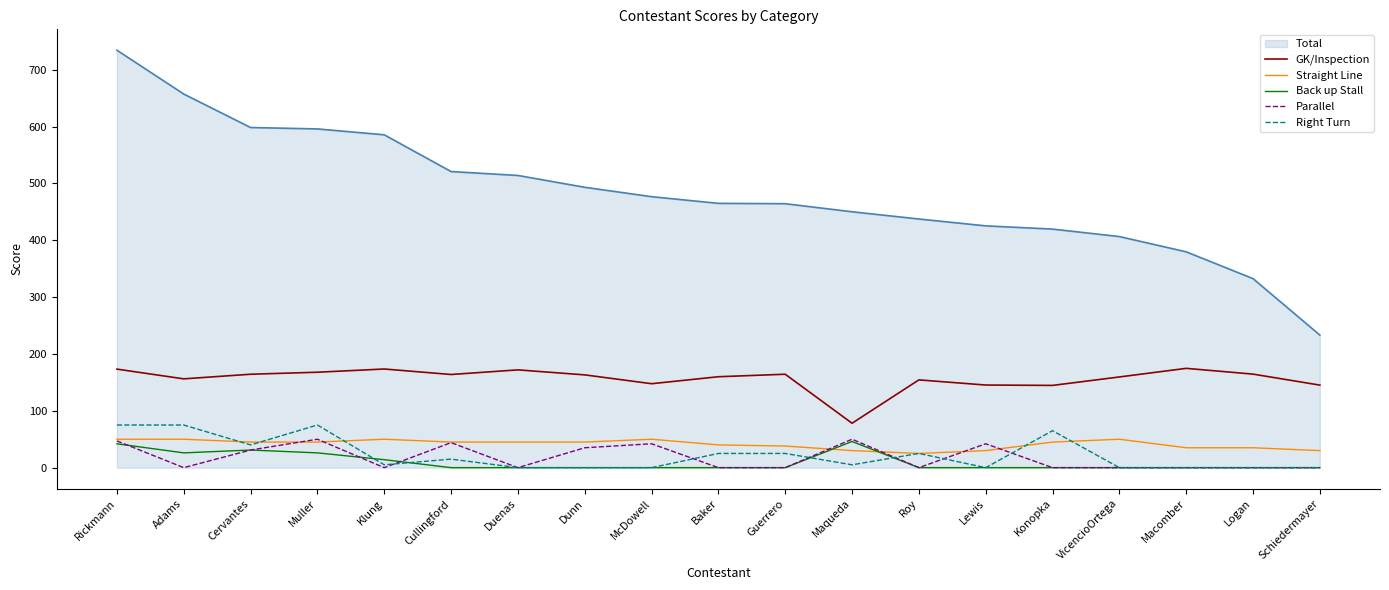

What is the average value of the Straight Line series?

41.2